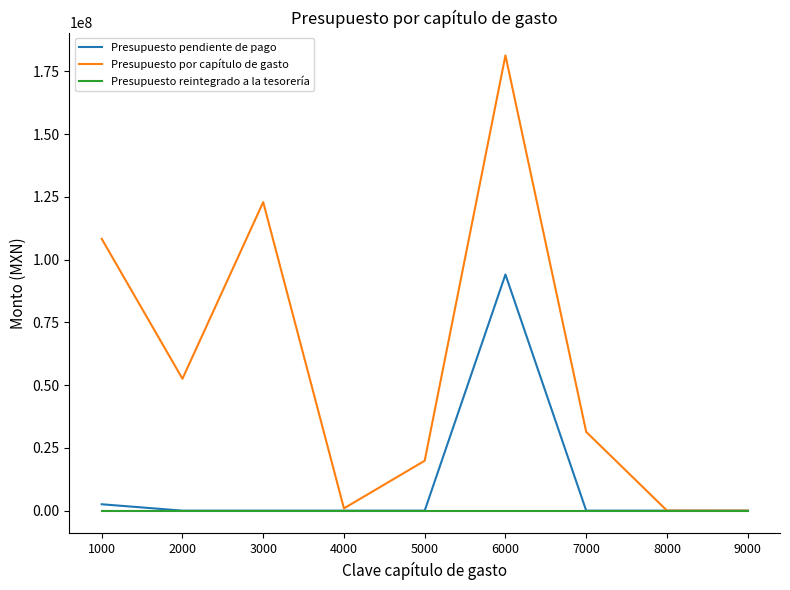

What is the maximum value shown in the chart?

181302905.8